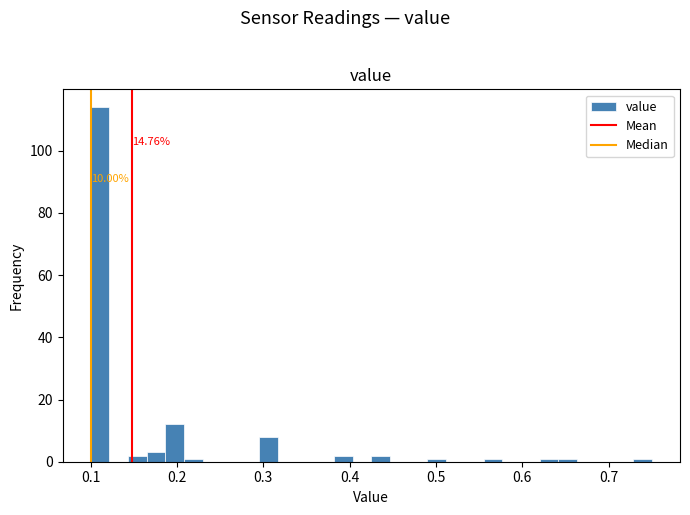

Read against the x-axis, roughly where is the centre of the tallest bar?

0.11